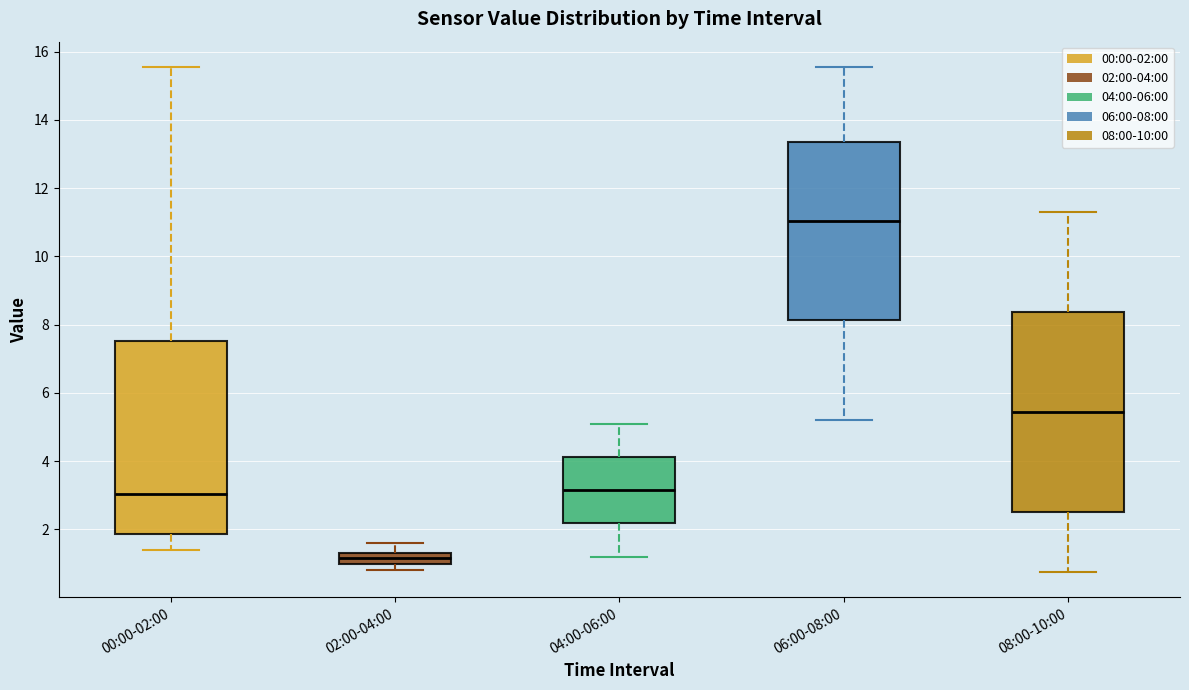

Which box has the highest median line?

06:00-08:00